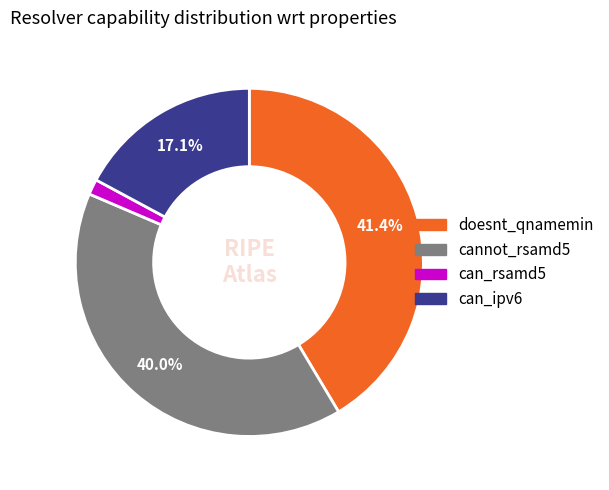

Is there any slice that represents more than half of the pie?

No